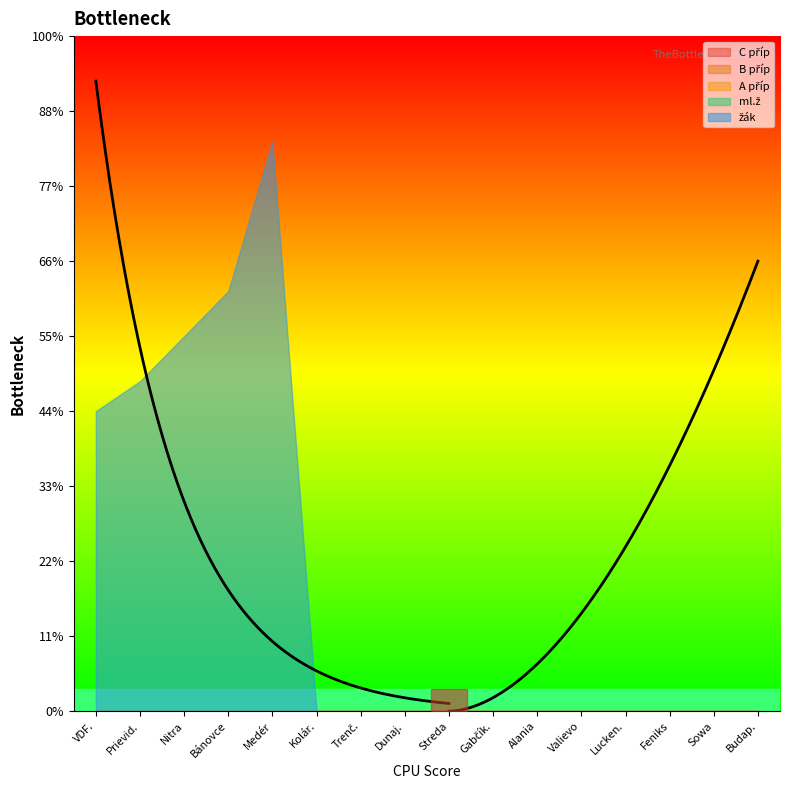

Which series has the widest spread of values?

žák